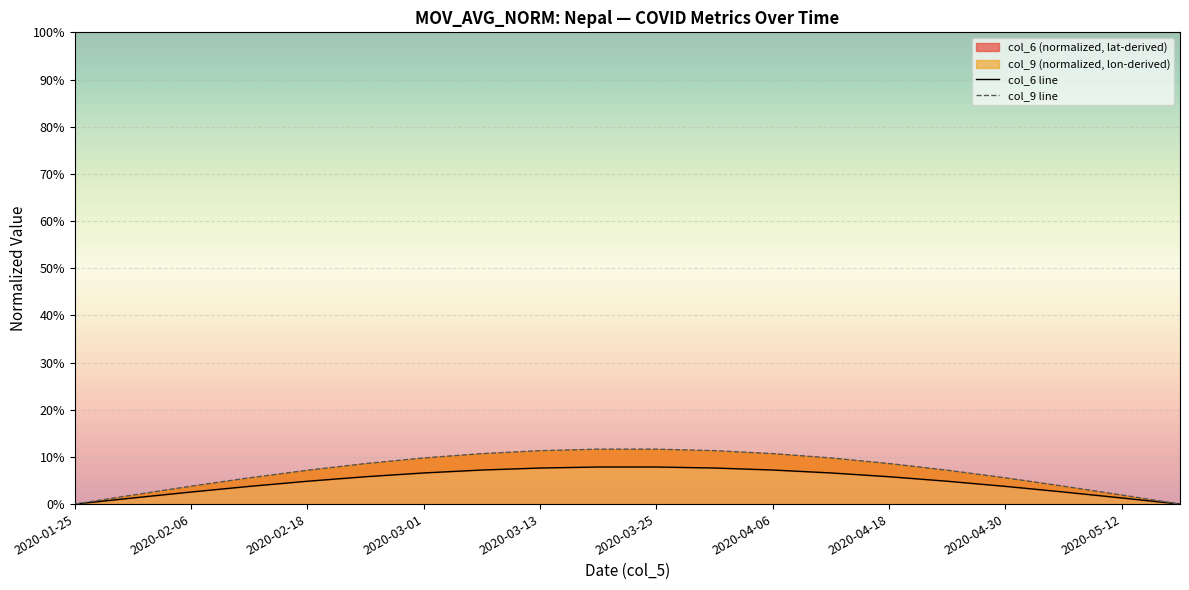

How many values in col_6 line are above zero?

19